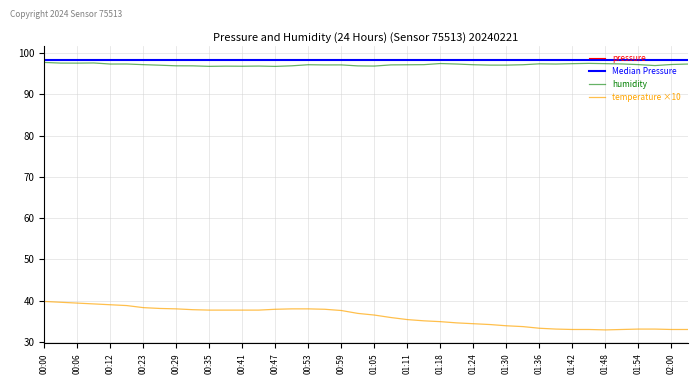

What is the sum of the pressure values at 00:50 and 00:41?

196.7